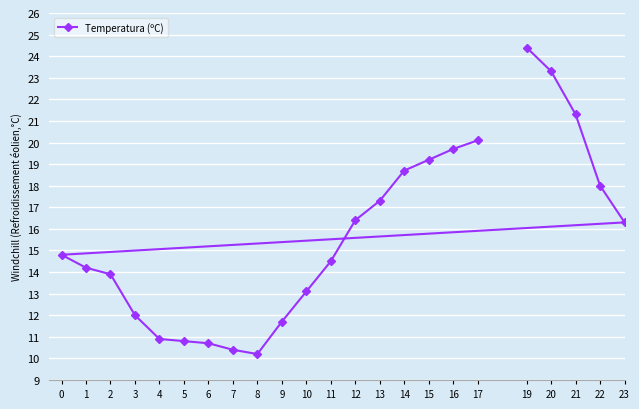

Reading left to right, extract all data points from this chart.

0=14.8	1=14.2	2=13.9	3=12.0	4=10.9	5=10.8	6=10.7	7=10.4	8=10.2	9=11.7	10=13.1	11=14.5	12=16.4	13=17.3	14=18.7	15=19.2	16=19.7	17=20.1	19=24.4	20=23.3	21=21.3	22=18.0	23=16.3